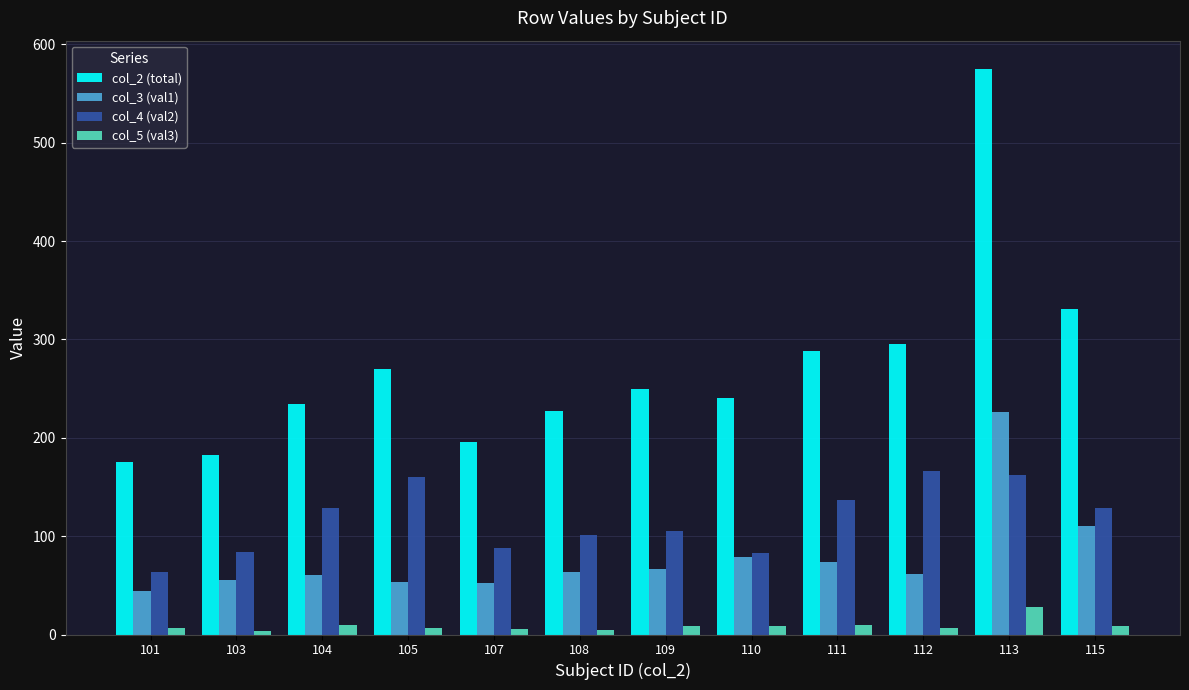

What is the total value across all series at 112?

530